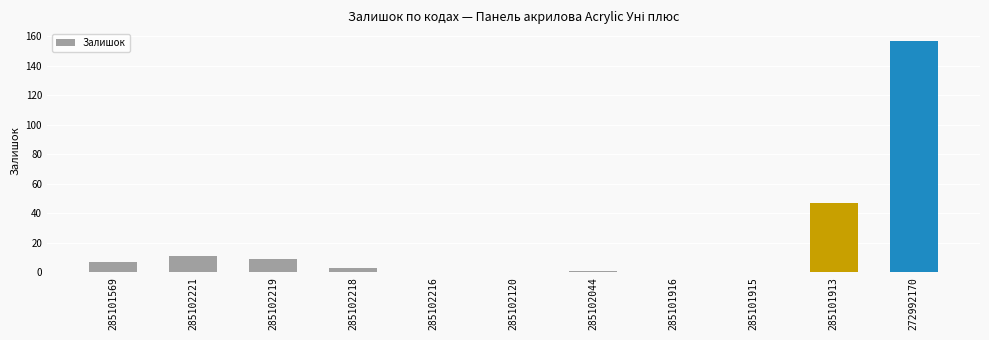

Where does the data first go above 3?

285101569